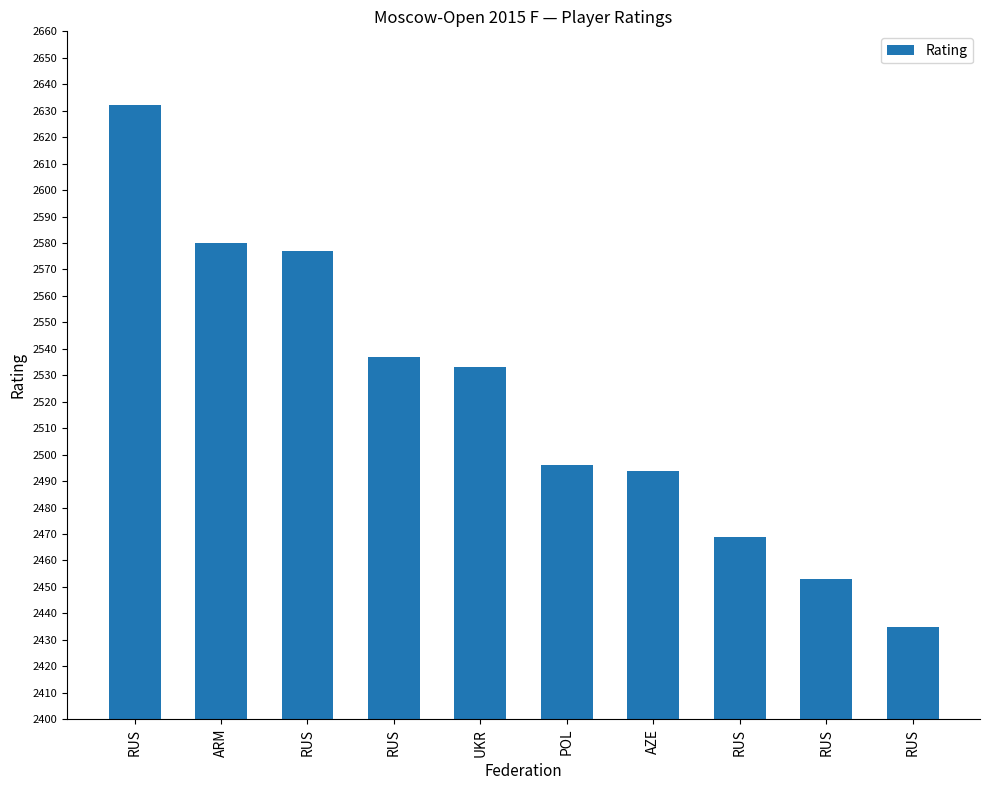

How many bars are there in total?

10